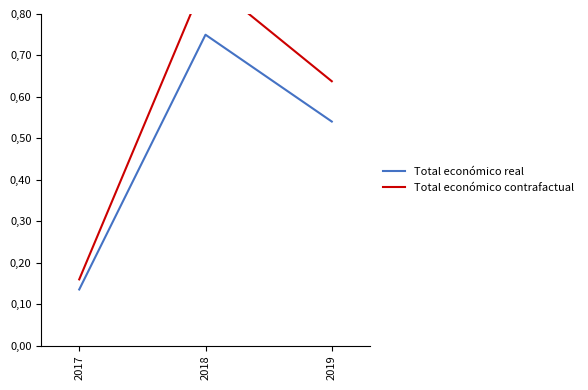

Which has a higher value, 2019 or 2017?

2019